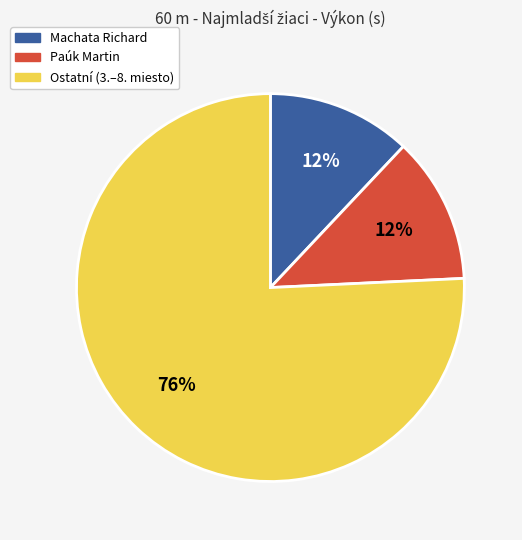

Does any single category account for the majority?

Yes